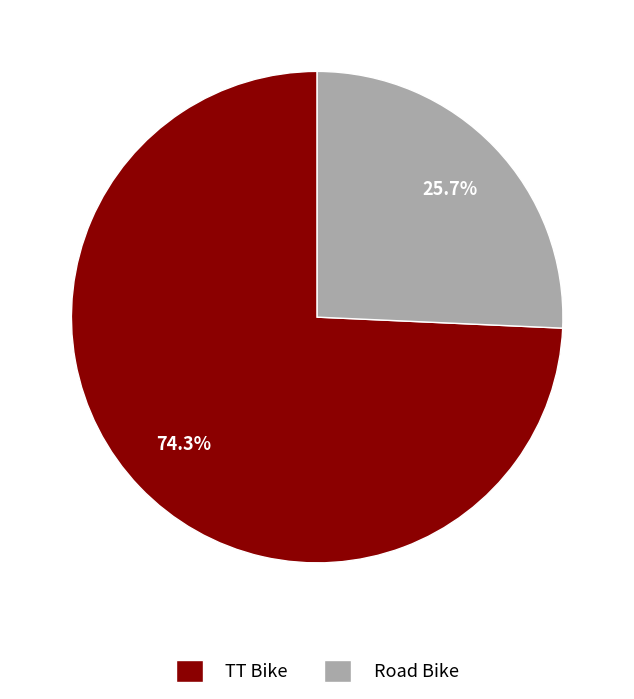

Which category accounts for the majority?

TT Bike